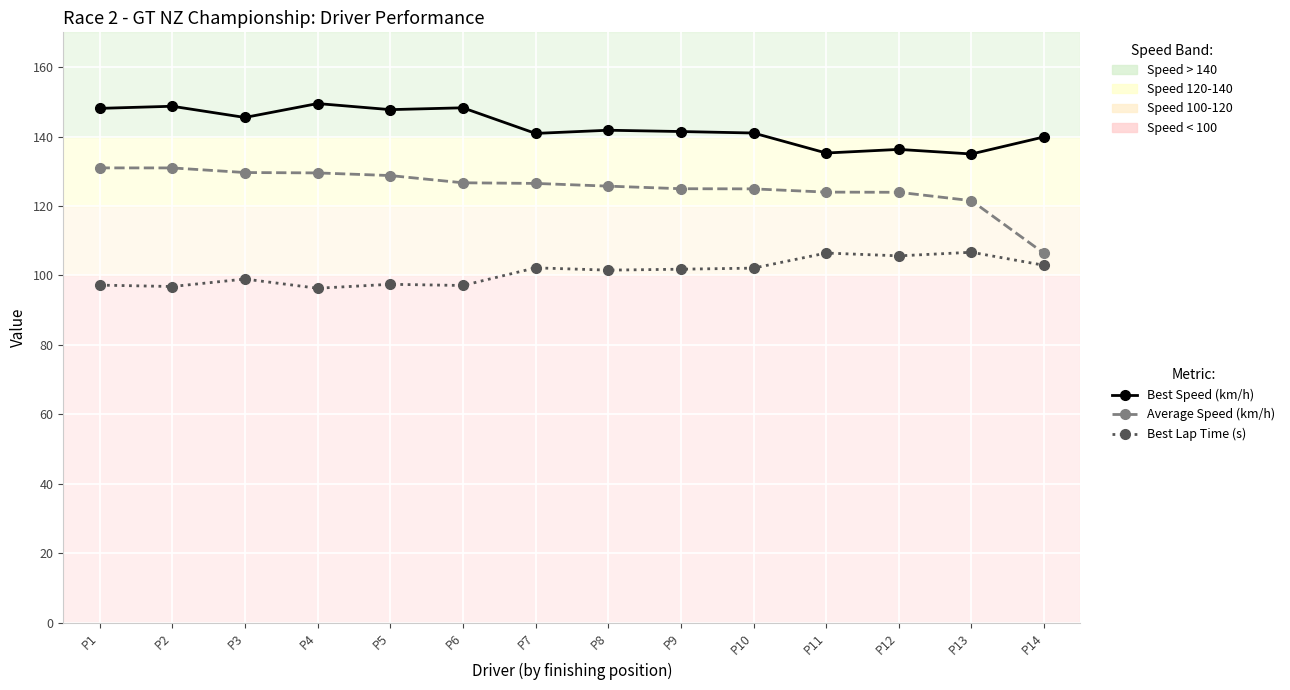

Does the chart have visible grid lines?

Yes